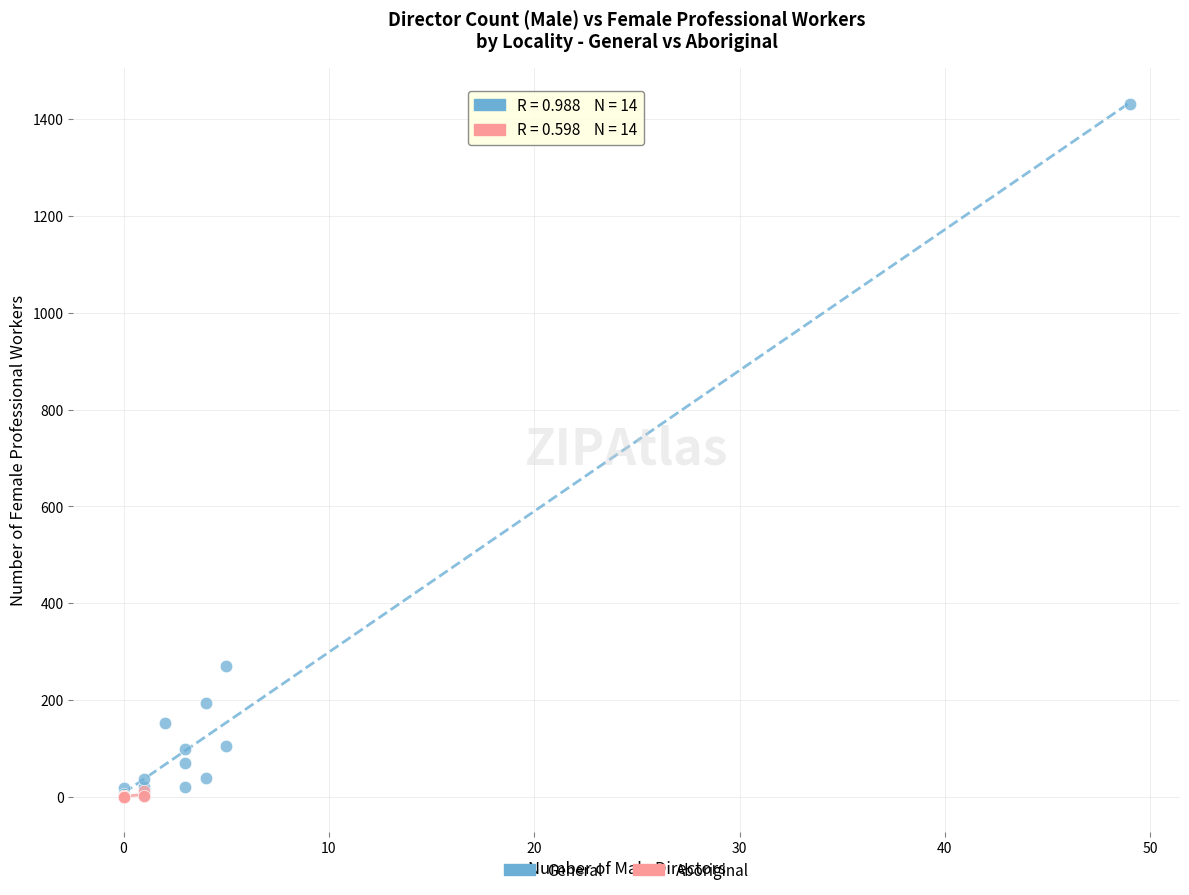

Which series reaches the maximum Y coordinate?

General